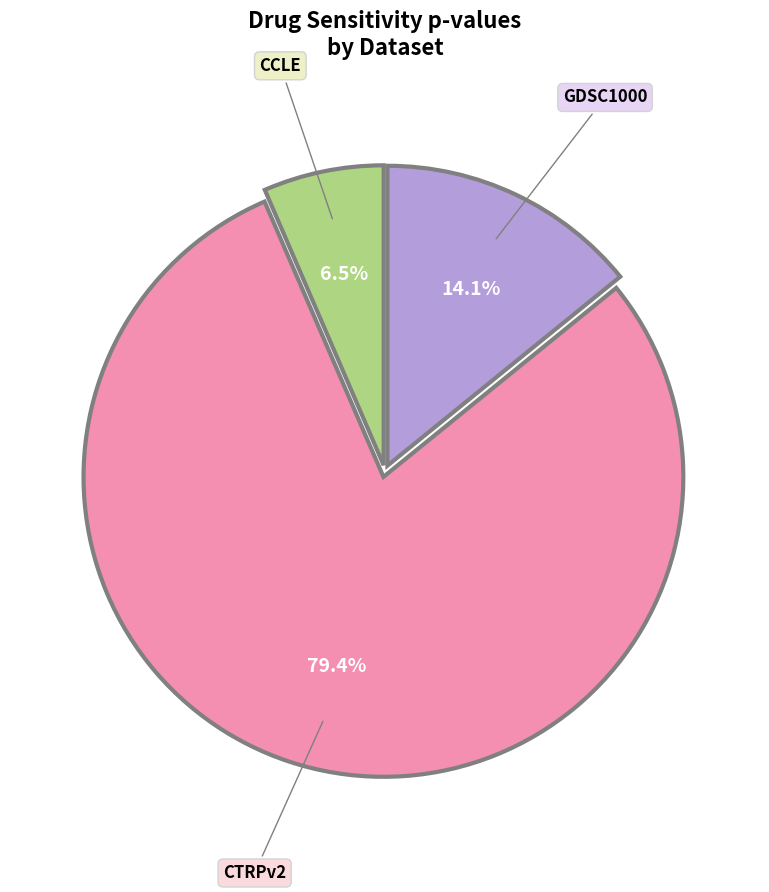

Is there a majority slice in this chart?

Yes